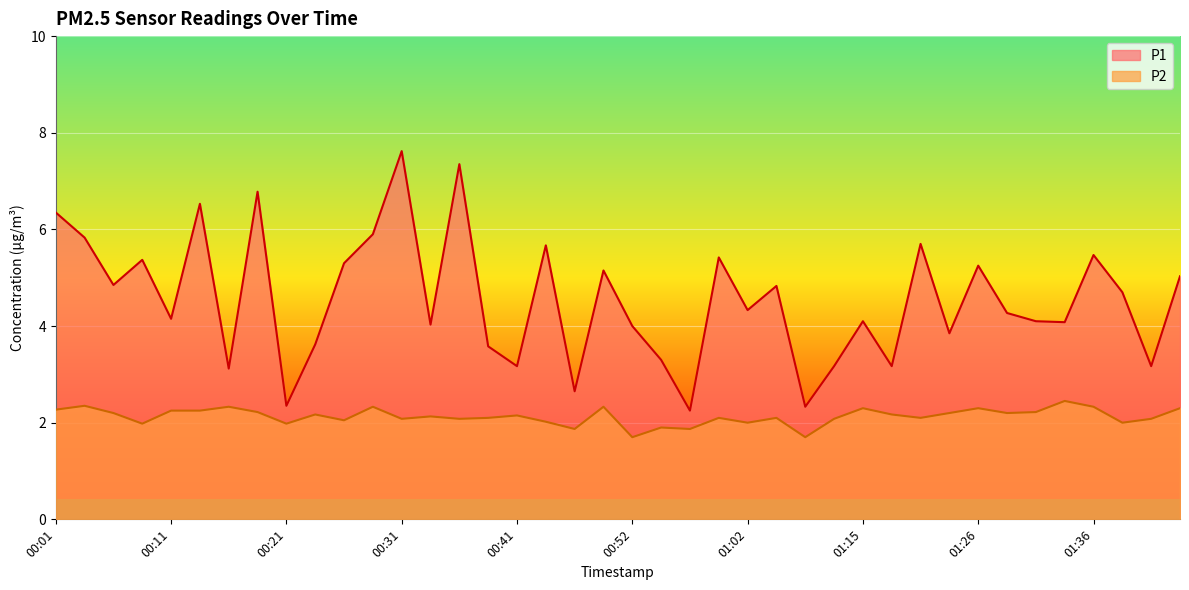

List the series in order of their overall mean, lowest first.

P2, P1